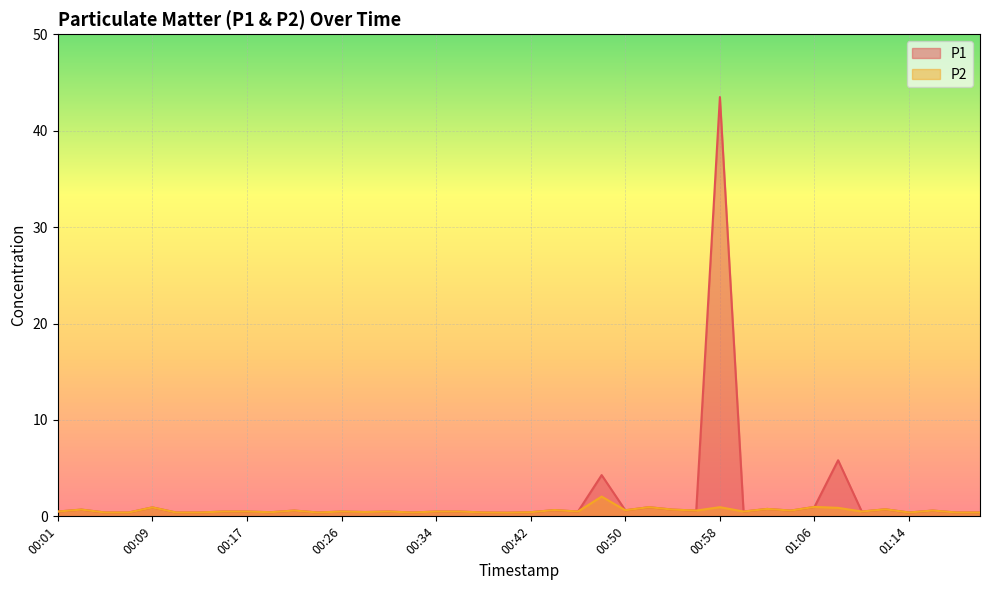

How many interior local peaks does the P2 series have?

13